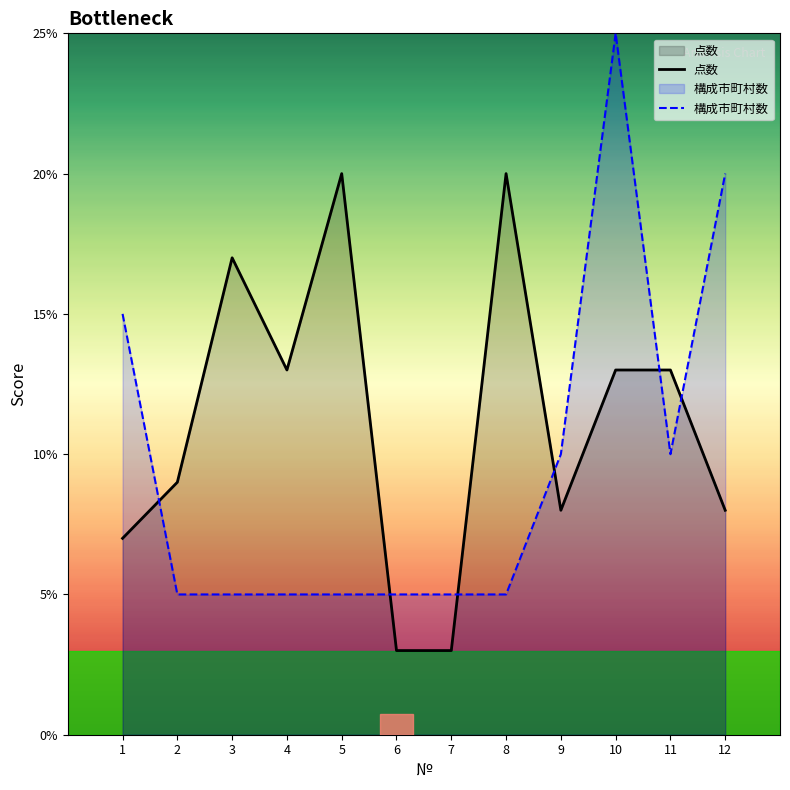

What is the difference between the 点数 values at 11 and 7?

10